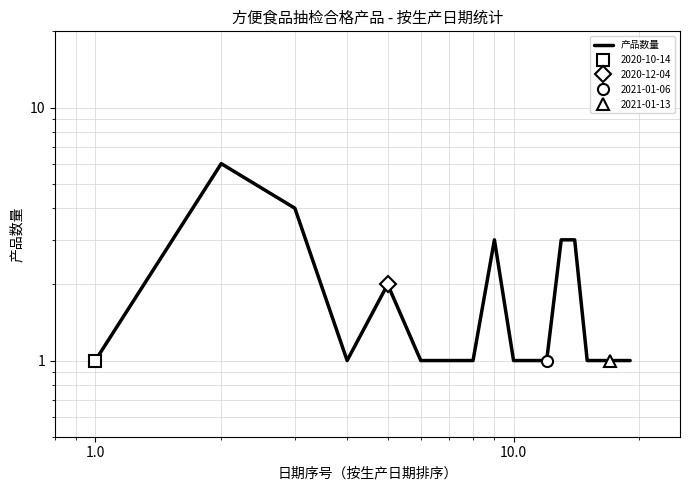

Is it true that the value at 16 is 1?

False